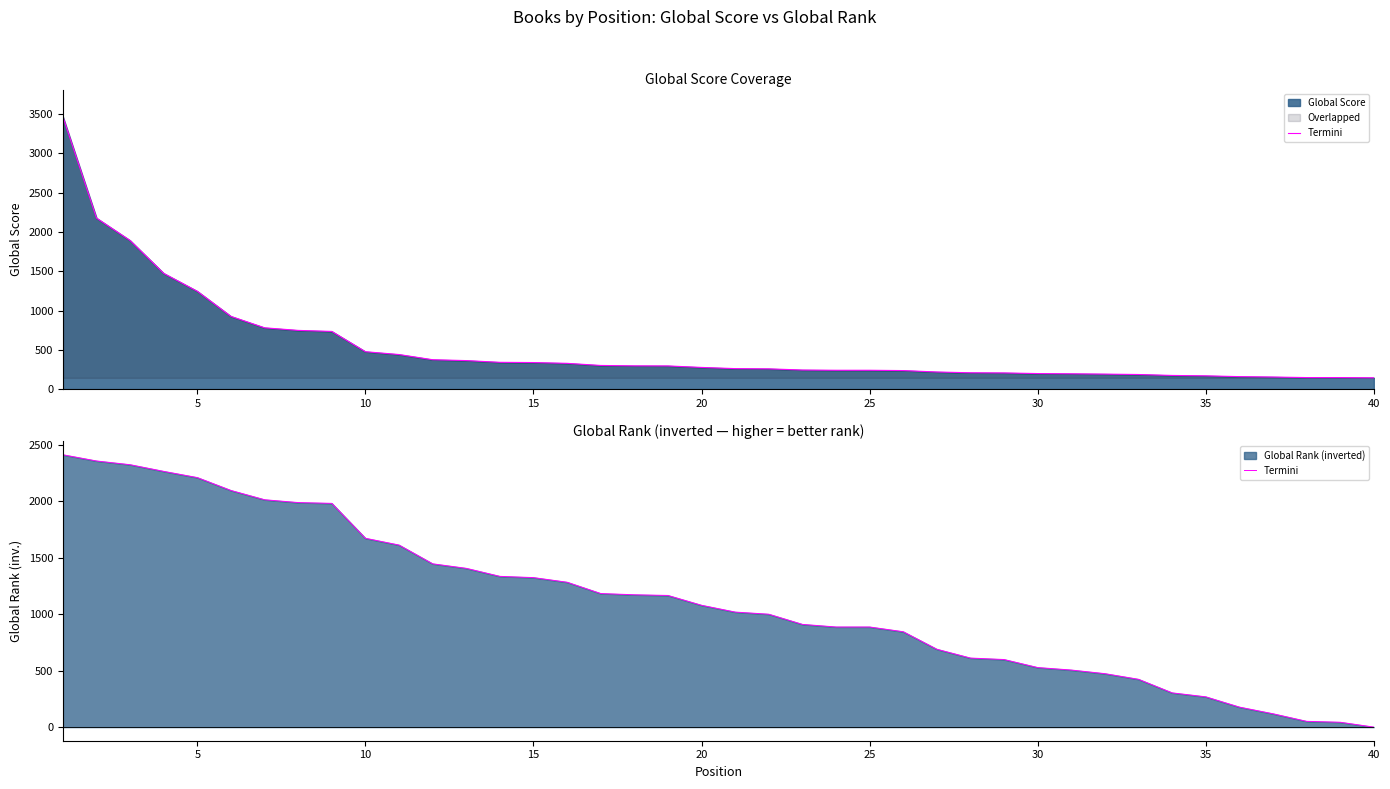

Does the chart have visible grid lines?

No